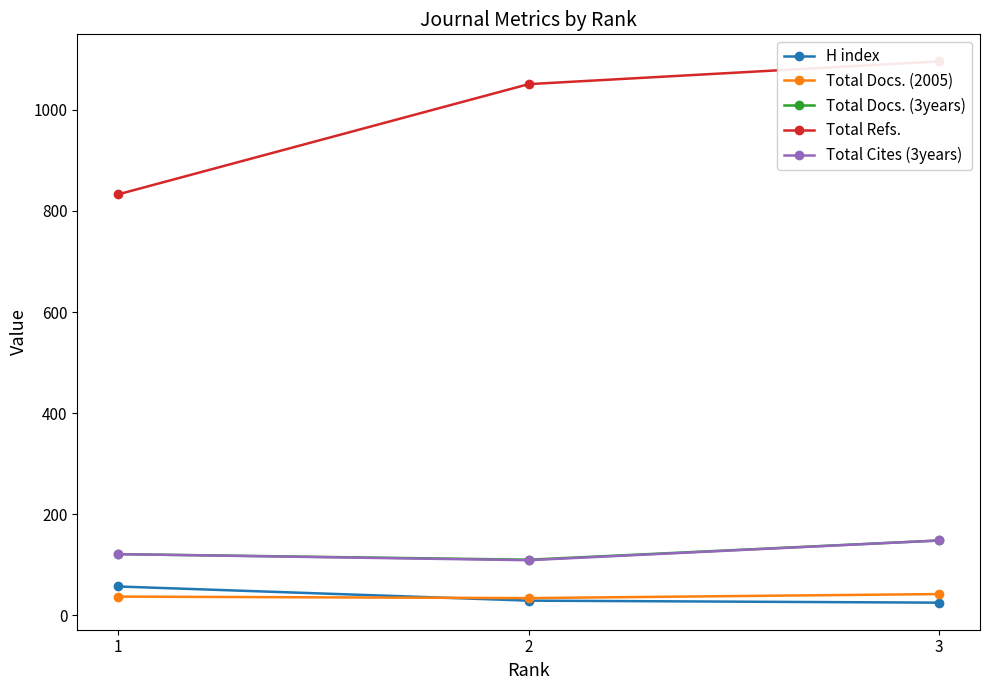

The value of Total Refs. at 1 is 1174. True or false?

False